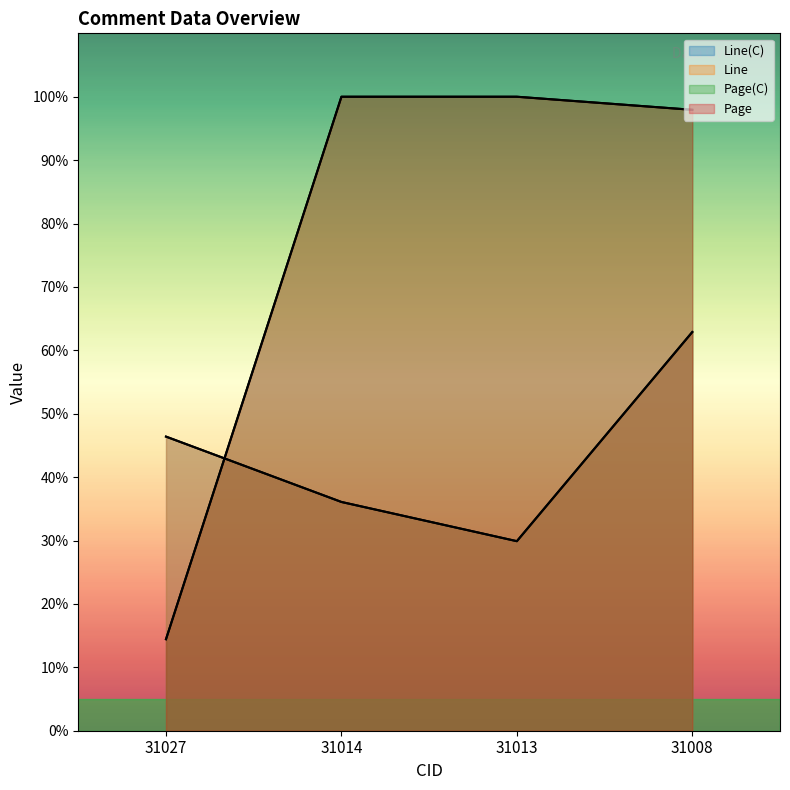

How many data points does each series have?

4